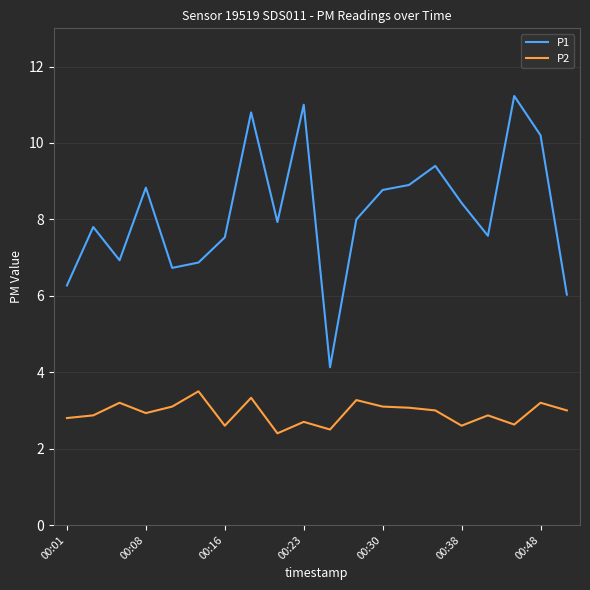

Which series has the largest range (max minus min)?

P1